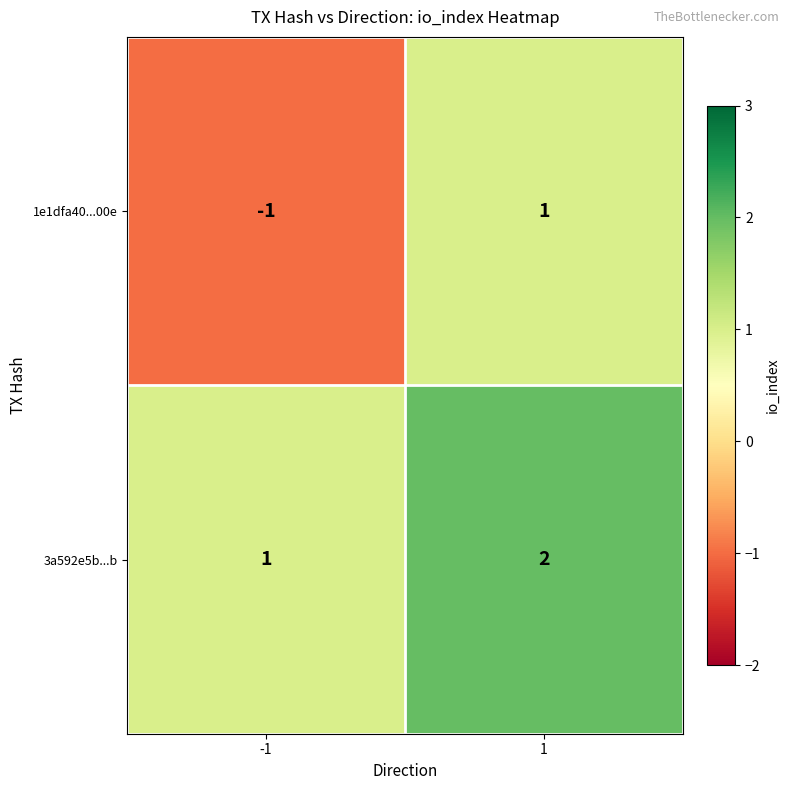

Count the number of data series in this chart.

2